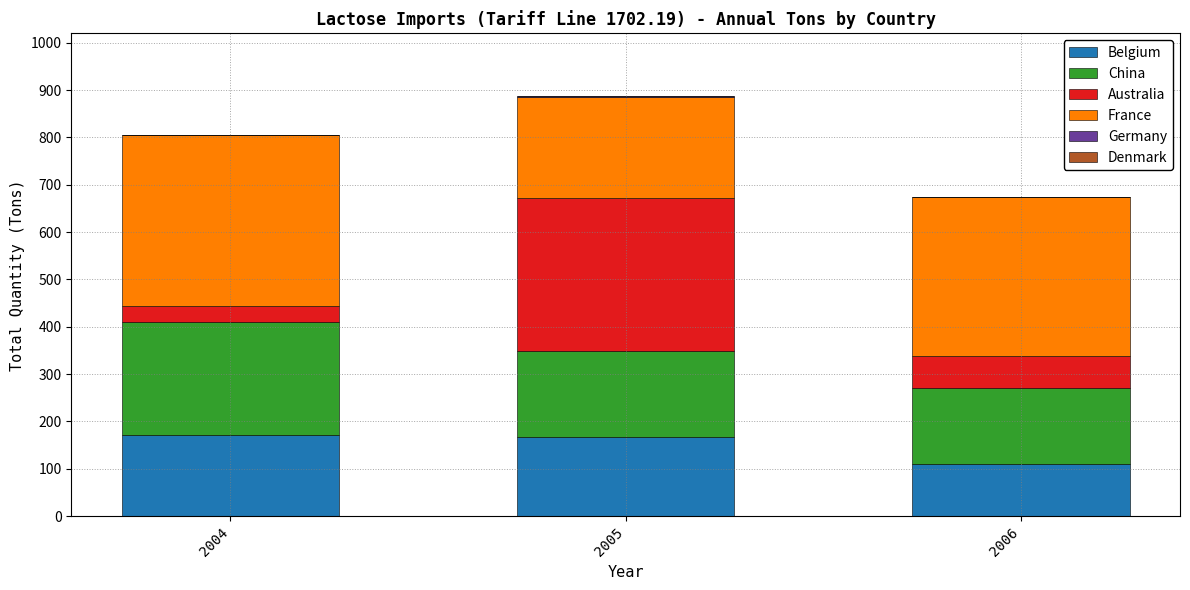

What is the highest value of the Belgium series?

171